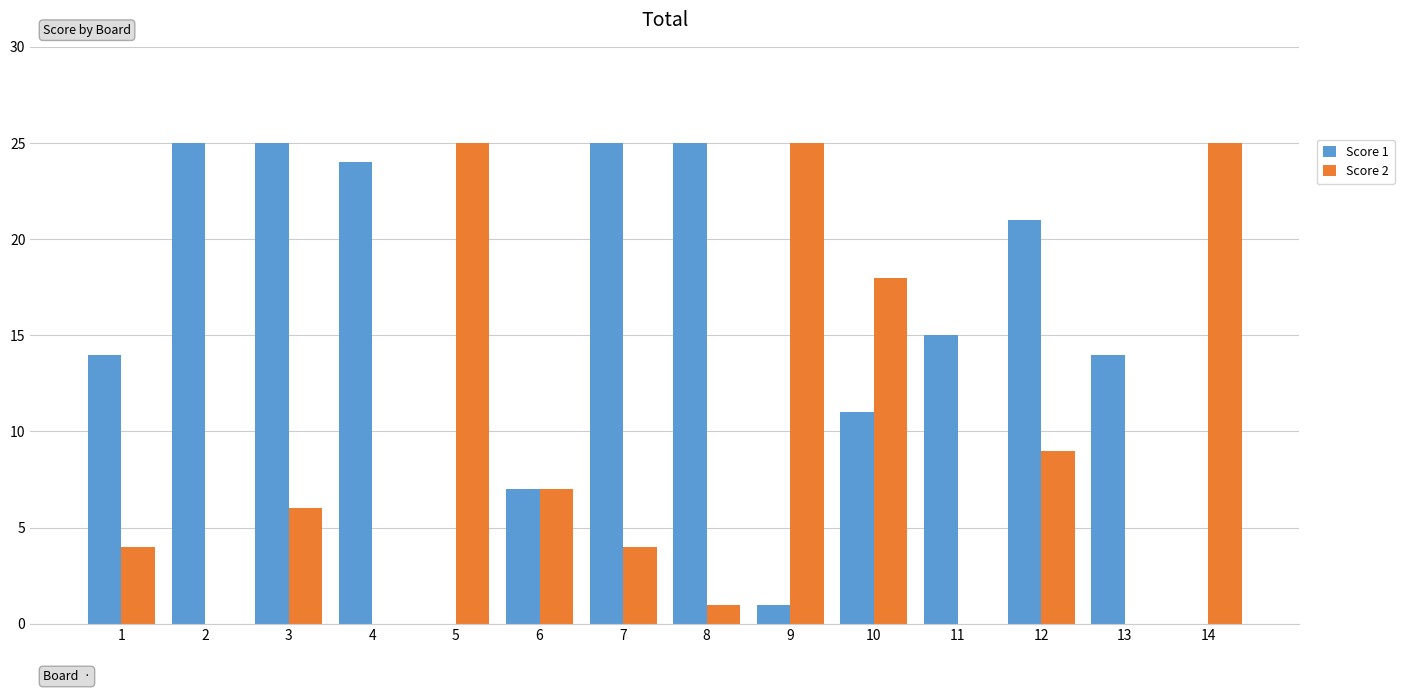

Read the Score 2 value at 3, to the nearest 10.

10